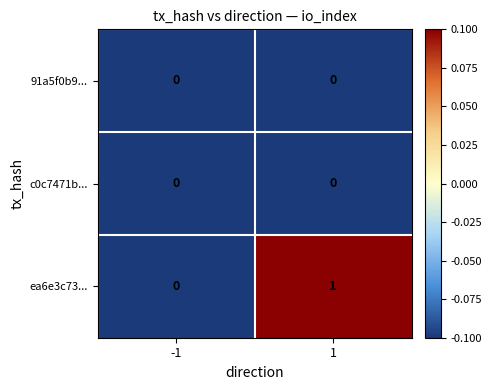

The value of ea6e3c73... at -1 is 0. True or false?

True